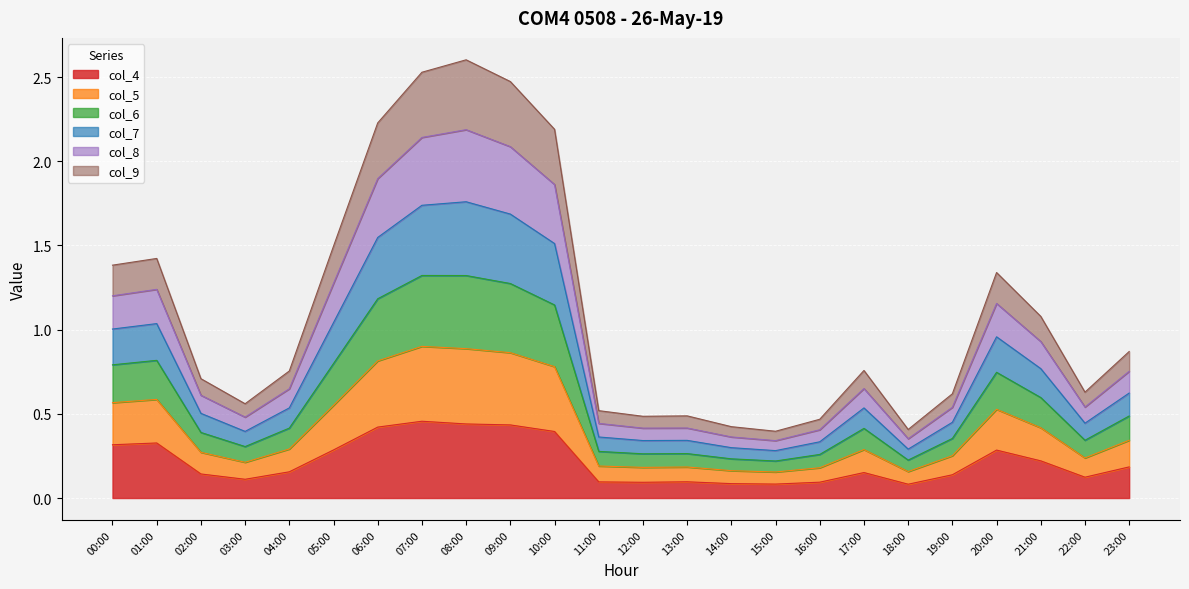

Does the chart display data point markers on the line(s)?

No